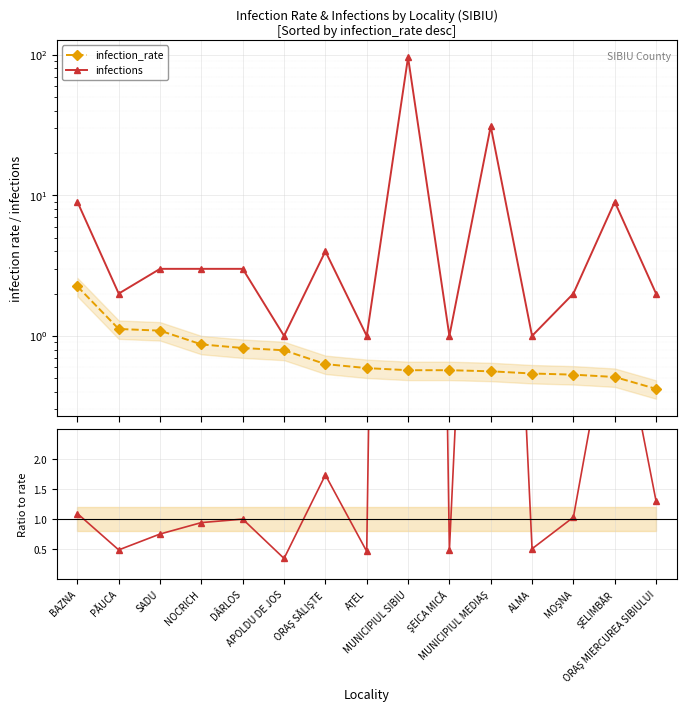

How many interior local peaks does the infections series have?

4